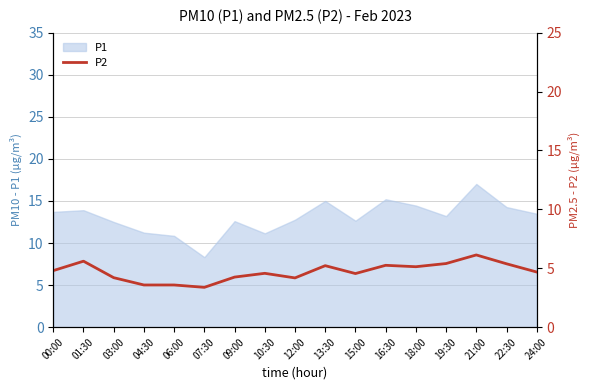

At which category does the data reach its first local valley?

07:30